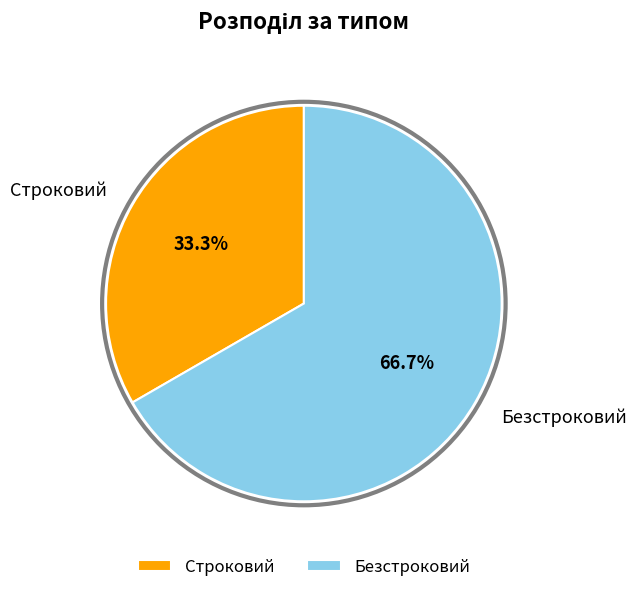

What is the majority slice?

Безстроковий